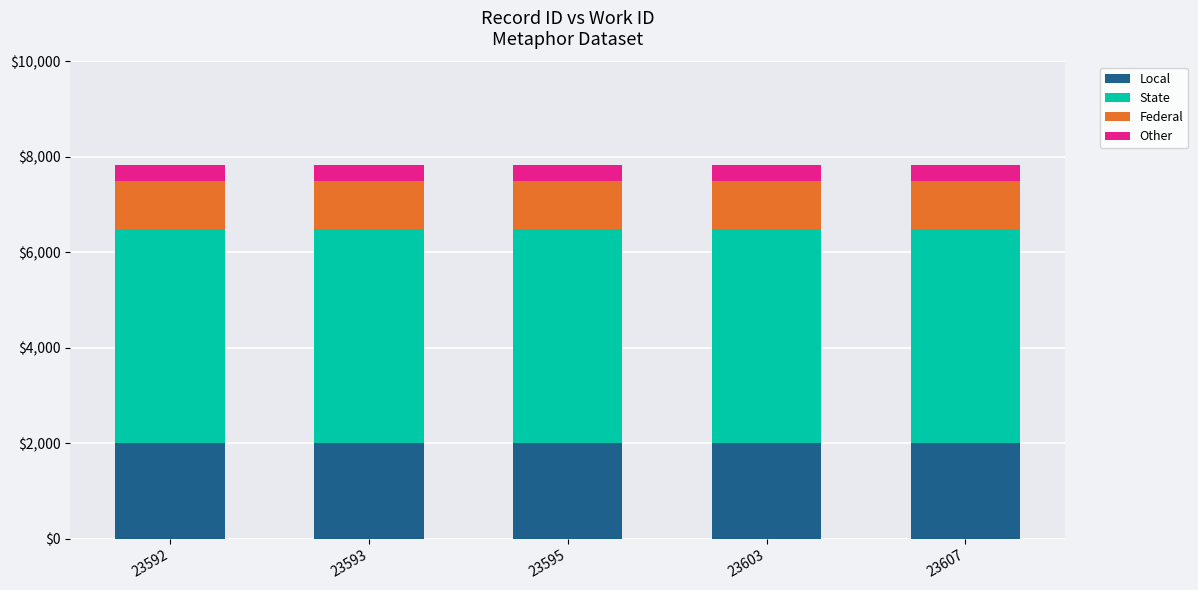

What is the average value of the Local series?

2000